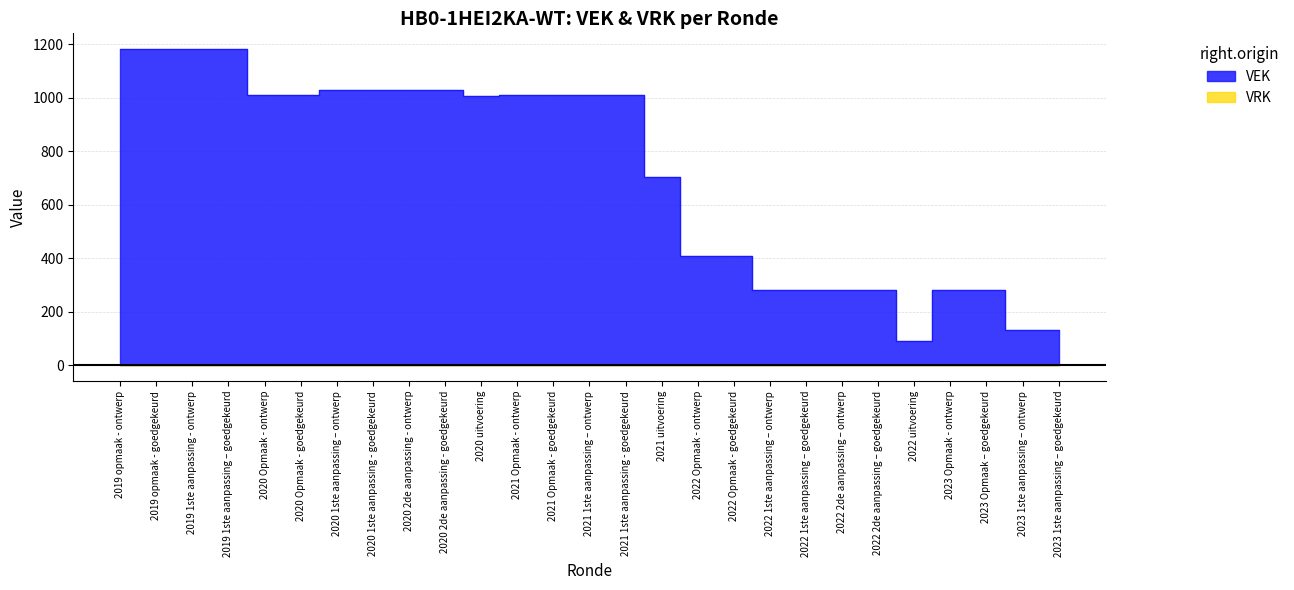

Is it true that the value at 2021 1ste aanpassing – ontwerp is 1009?

True